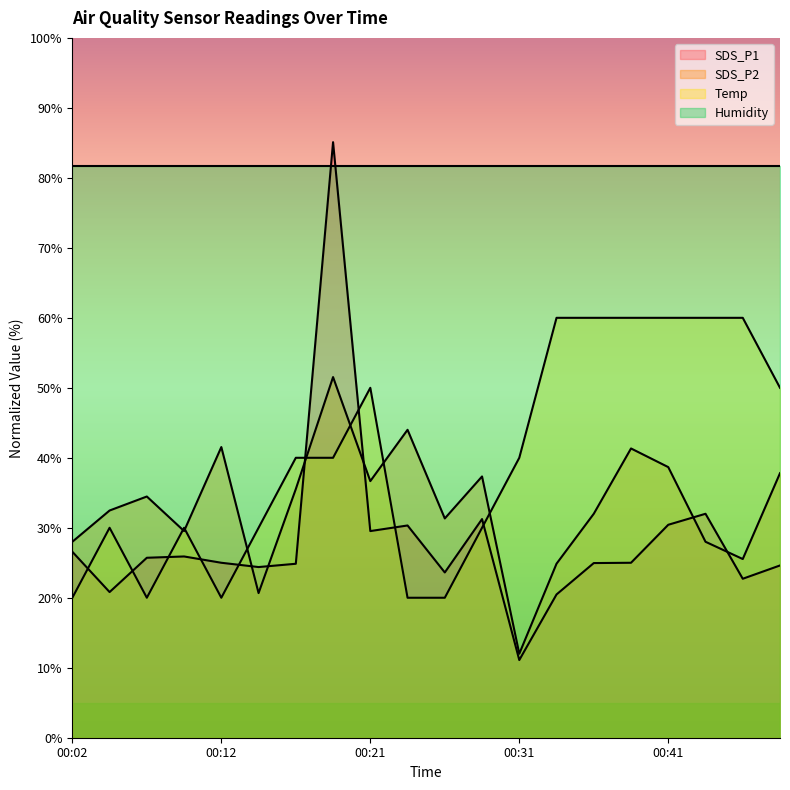

The SDS_P1 series shows 31.2 at 00:29. True or false?

True